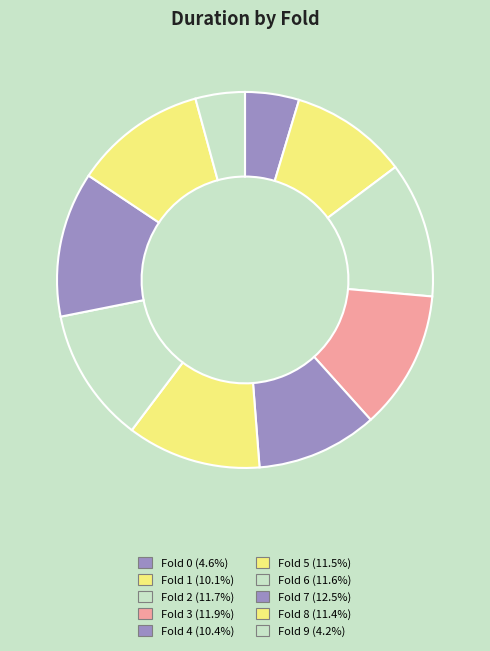

Rank the categories by value from highest to lowest.

7, 3, 2, 6, 5, 8, 4, 1, 0, 9